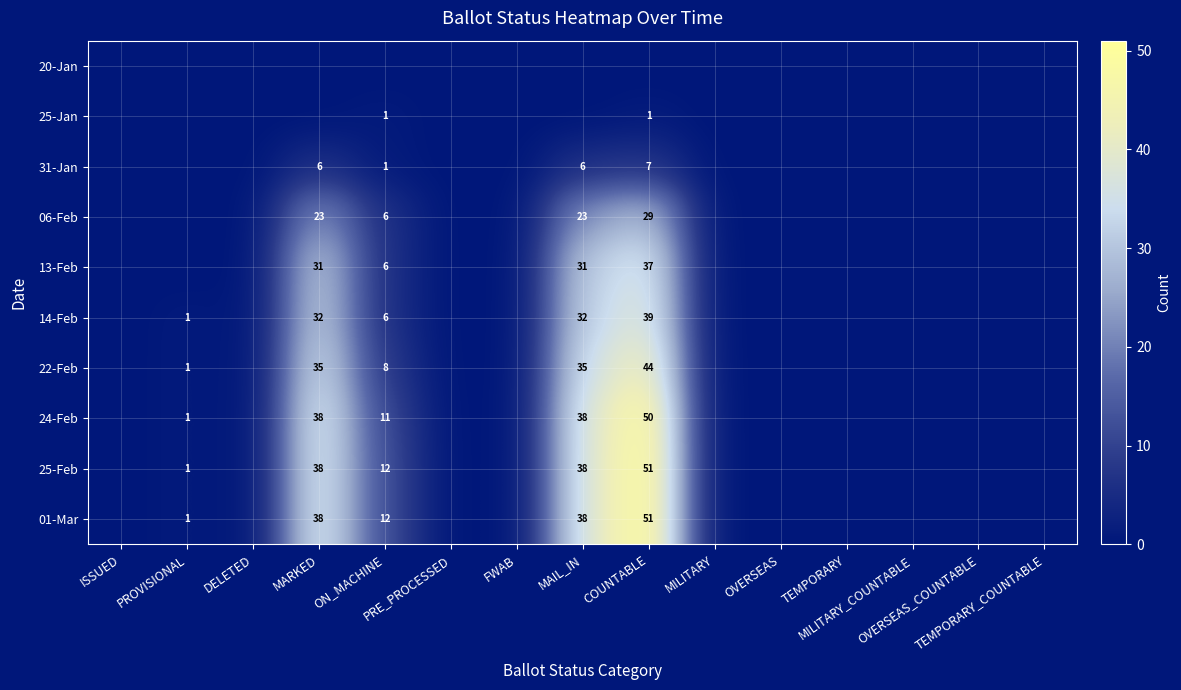

Which category has the highest value in the 14-Feb series?

COUNTABLE